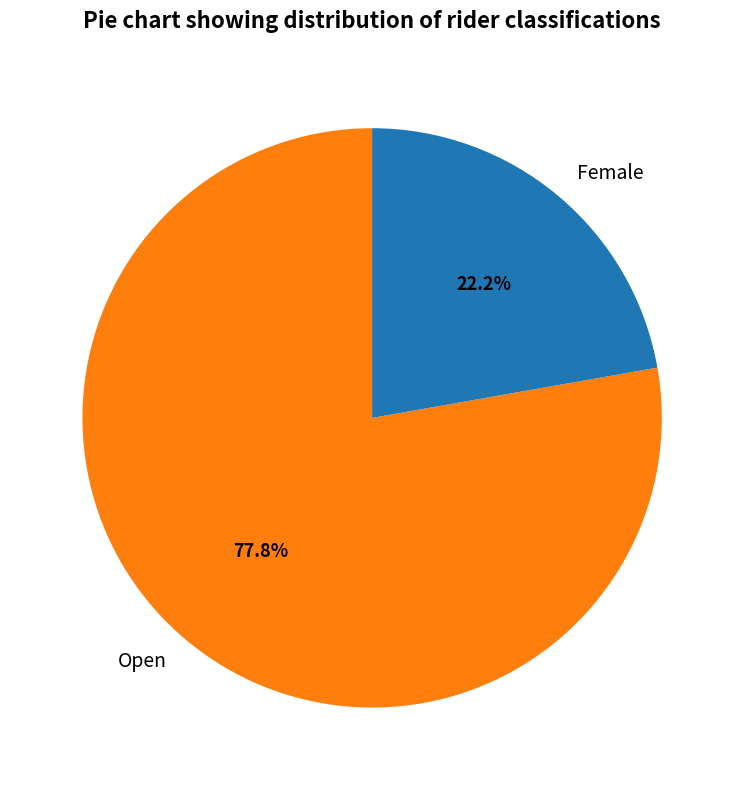

Is it true that Open is 89% of the pie?

False